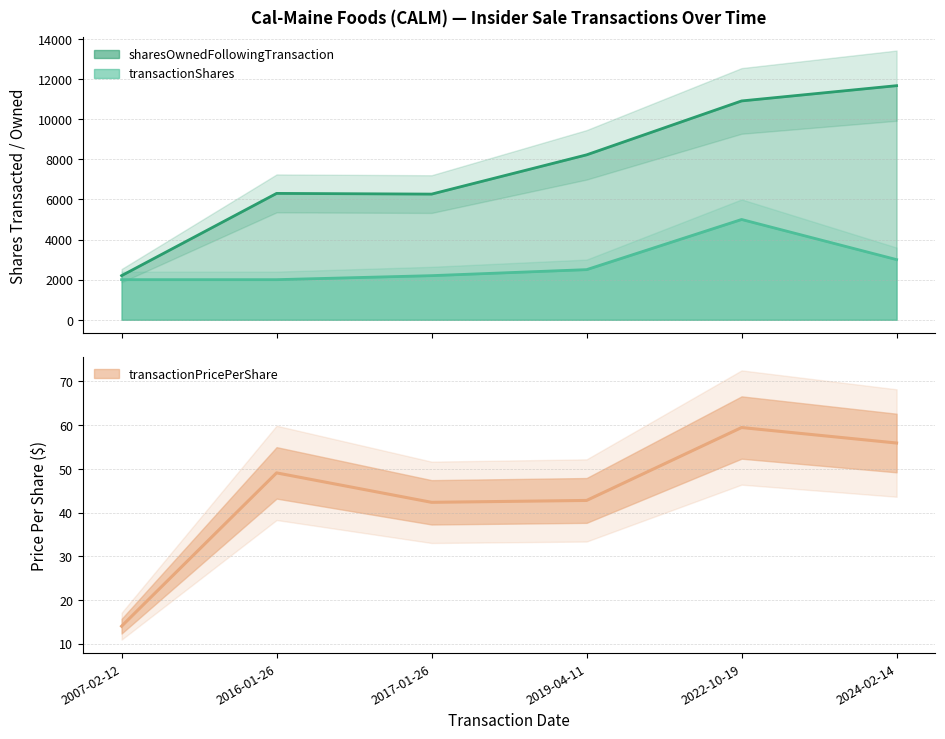

Reading left to right, extract all data points from this chart.

transactionShares: 2007-02-12=2000.0	2016-01-26=2000.0	2017-01-26=2200.0	2019-04-11=2500.0	2022-10-19=5000.0	2024-02-14=3000.0
transactionPricePerShare: 2007-02-12=14.0	2016-01-26=49.1	2017-01-26=42.3	2019-04-11=42.8	2022-10-19=59.5	2024-02-14=55.9
sharesOwnedFollowingTransaction: 2007-02-12=2200.0	2016-01-26=6300.0	2017-01-26=6265.0	2019-04-11=8222.0	2022-10-19=10909.0	2024-02-14=11670.0